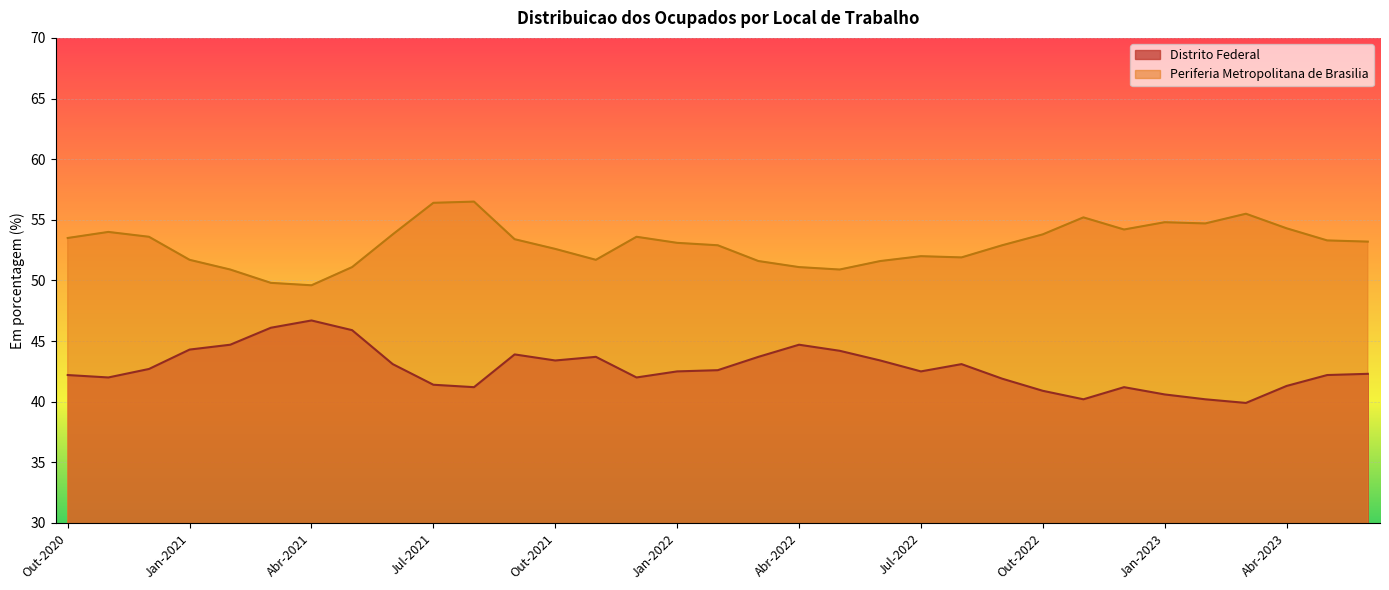

What position from the right is Abr-2021?

27